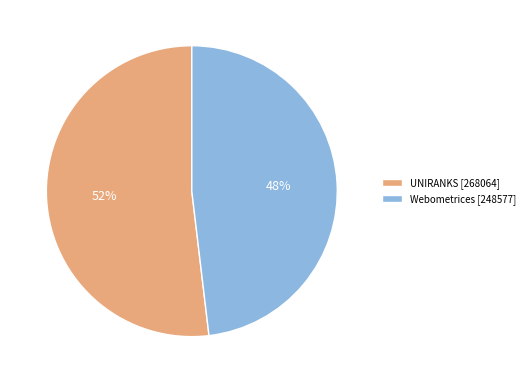

Is there a majority slice in this chart?

Yes